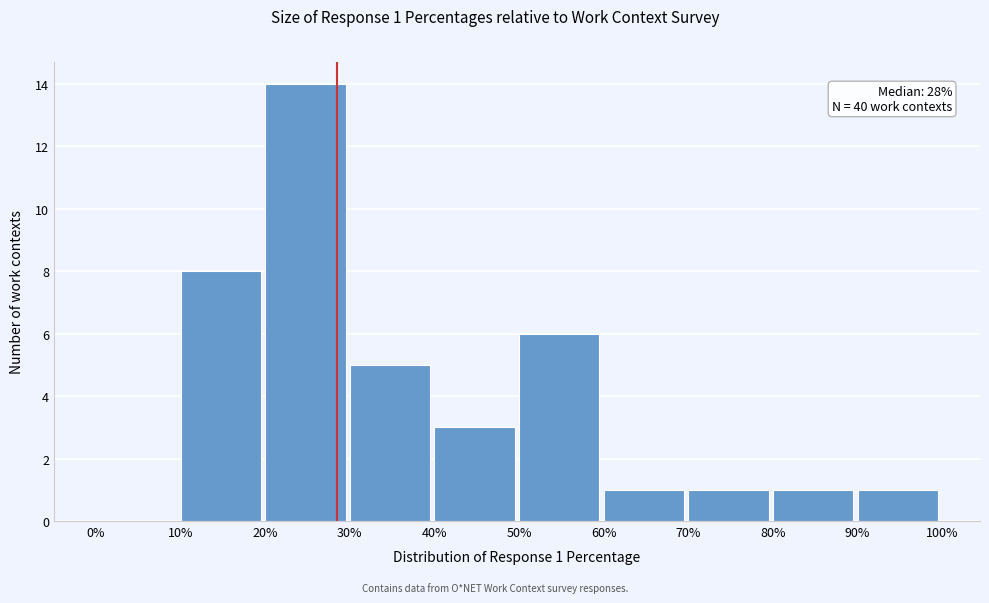

Which range on the x-axis has the tallest bar?

20% to 30%